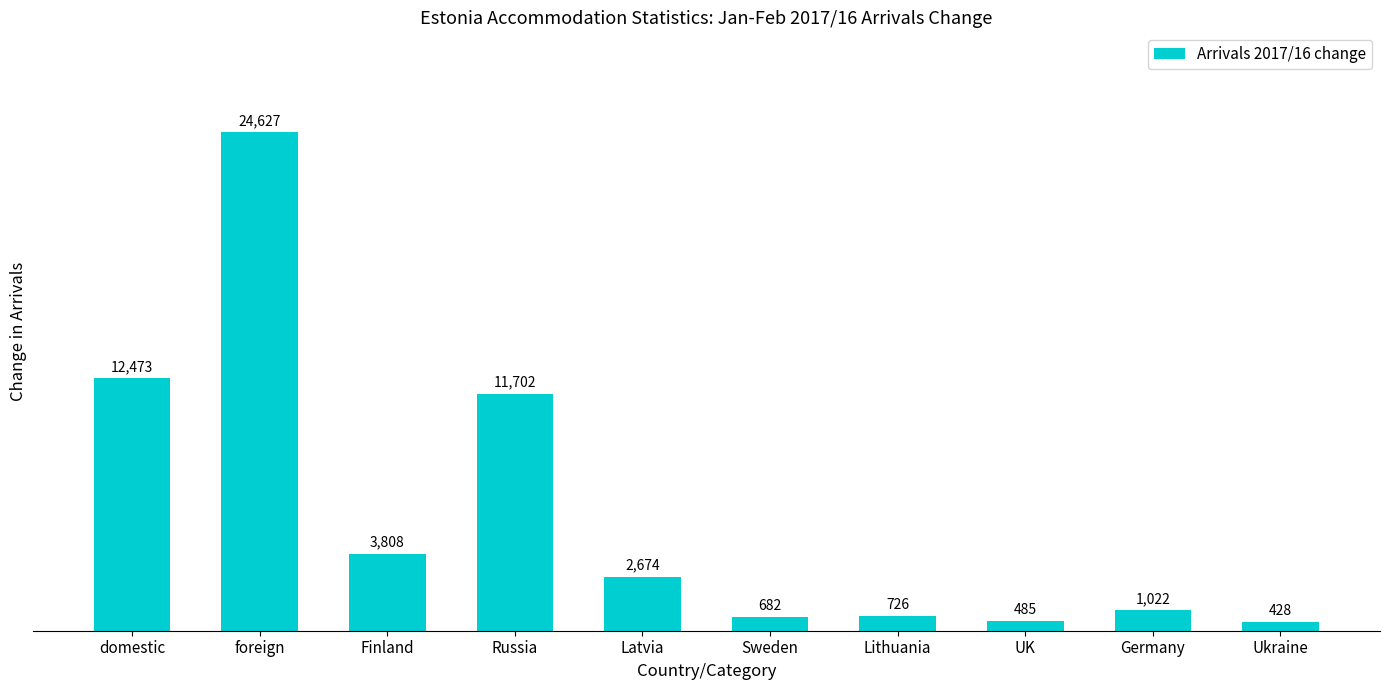

What is the value of the 4th bar from the left?

11702